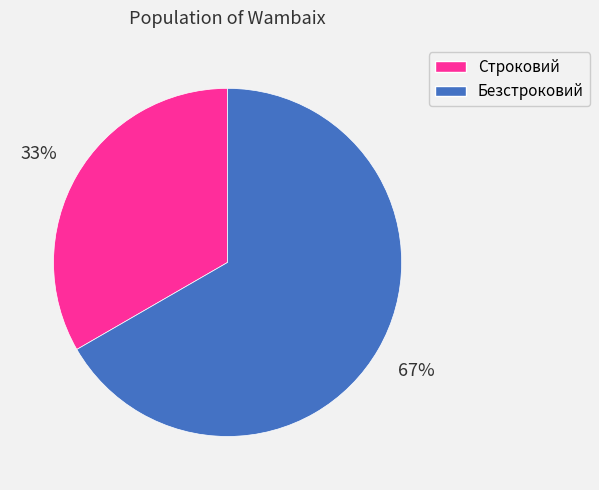

Which category has the smallest portion of the pie?

Строковий